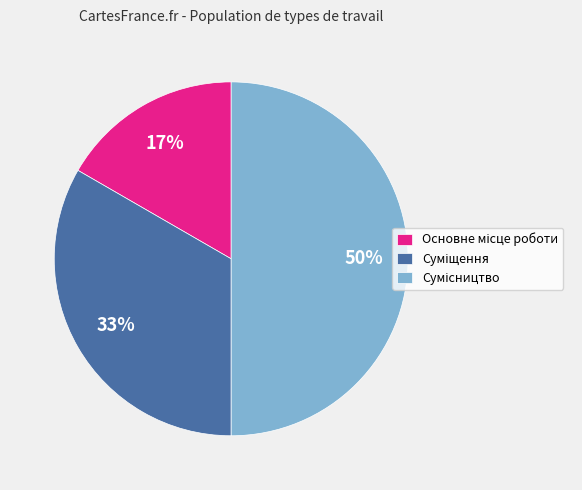

To the nearest percent, what is the average slice percentage?

33%